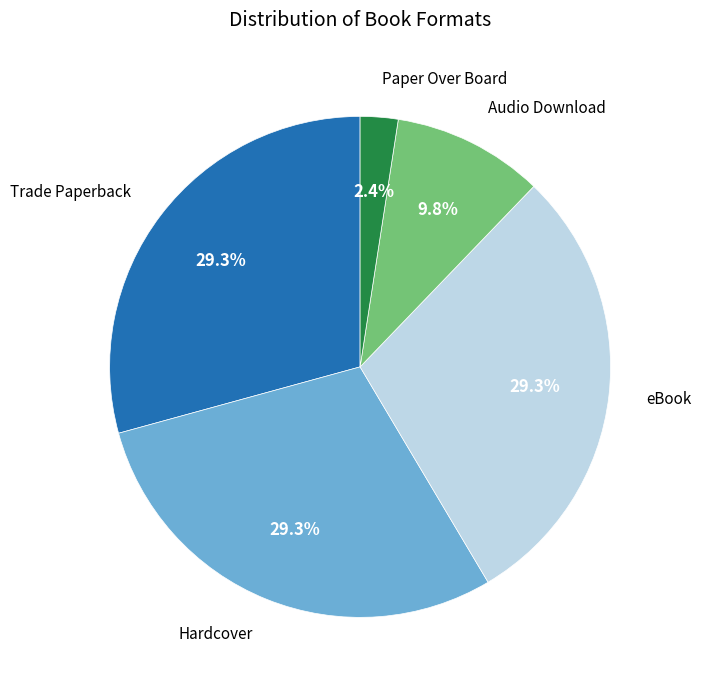

How many slices are in this pie chart?

5